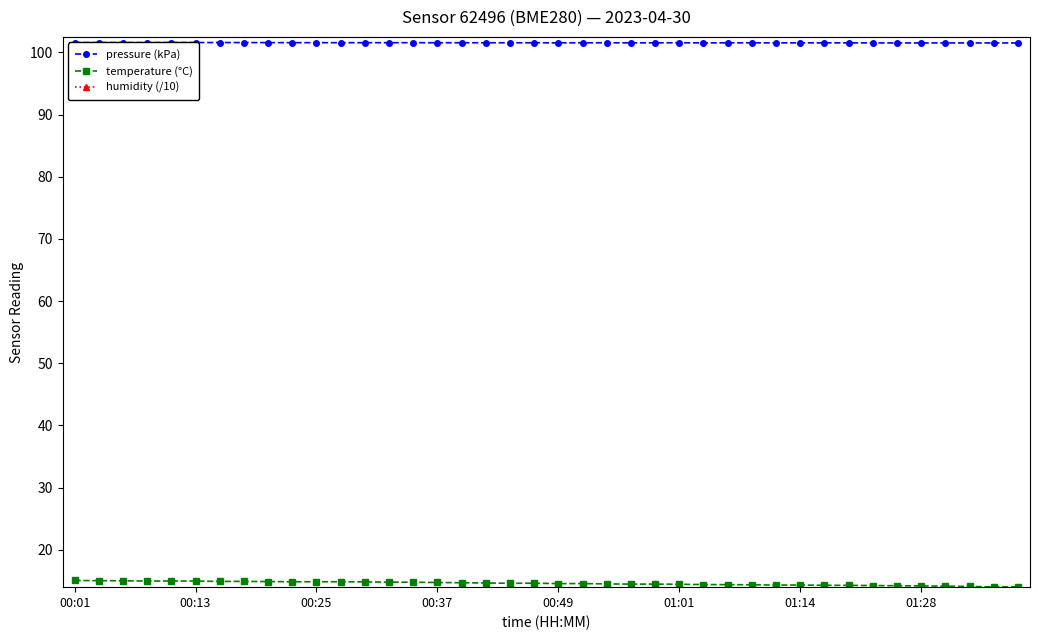

Rank the series by their maximum value, from lowest to highest.

humidity (/10), temperature (°C), pressure (kPa)